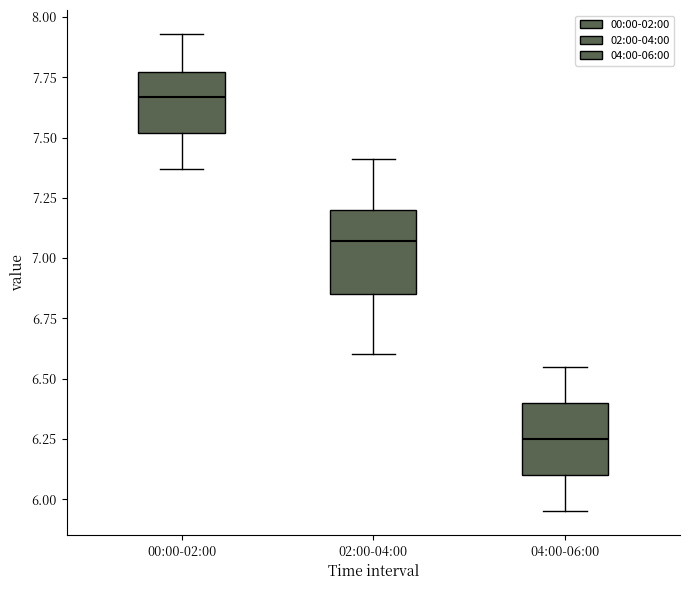

Reading left to right, transcribe this box plot: for each box, give where its median line is, the range the box spans, and where its two whiskers end, as read against the y-axis. The values are not printed on the chart, so give them approximately, as read against the axis.

00:00-02:00: median 7.65, box 7.50 to 7.75, whiskers 7.35 to 7.95
02:00-04:00: median 7.05, box 6.85 to 7.20, whiskers 6.60 to 7.40
04:00-06:00: median 6.25, box 6.10 to 6.40, whiskers 5.95 to 6.55